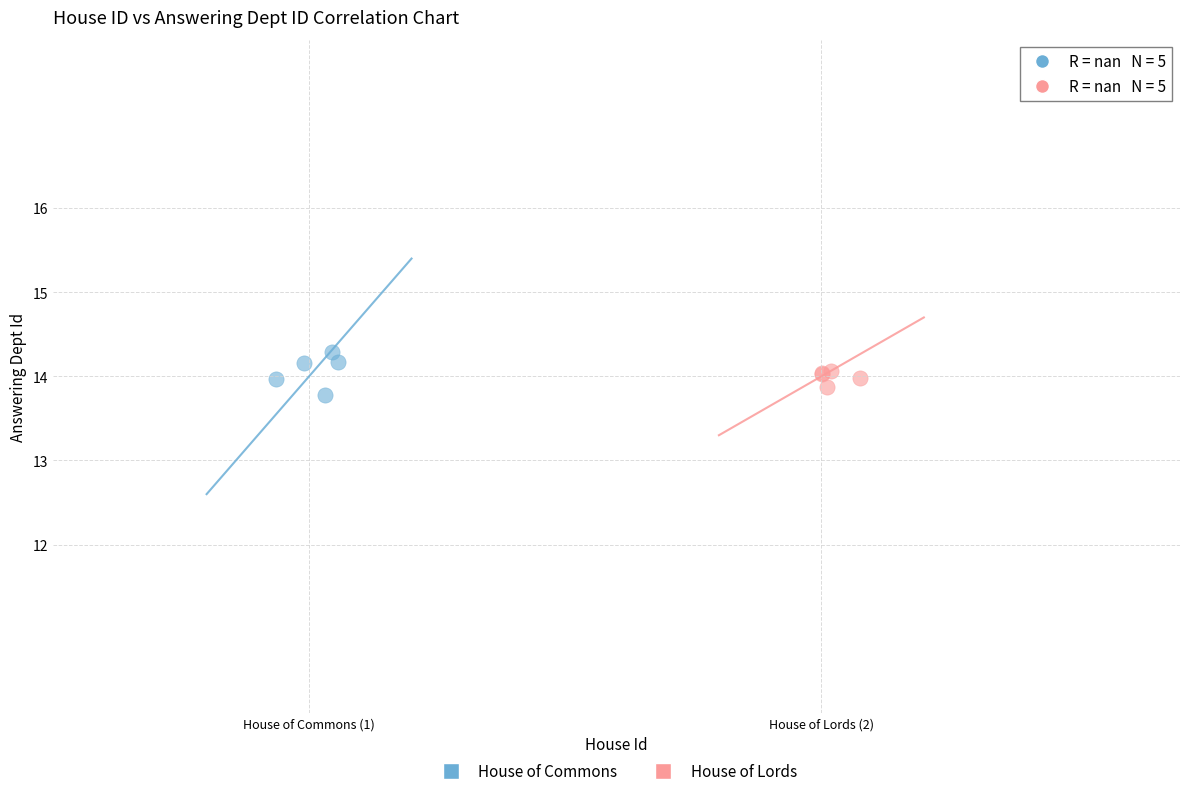

What are all the series names shown in the legend?

House of Commons, House of Lords